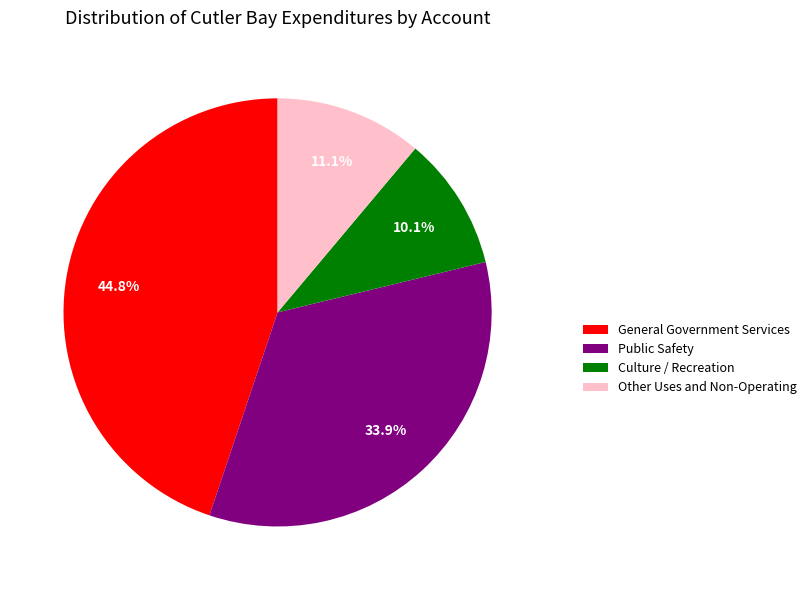

Approximately how many times larger is the value at General Government Services compared to Other Uses and Non-Operating?

4.0